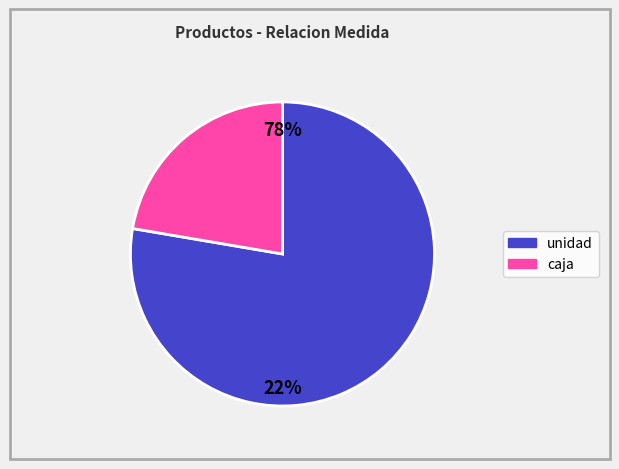

What is the total percentage of caja and unidad?

100.0%